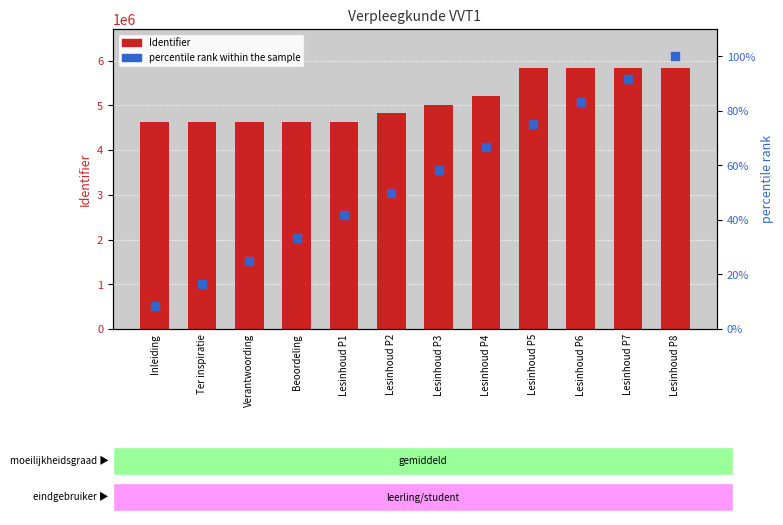

Is the value of percentile rank within the sample at Lesinhoud P7 greater than the value of Identifier at Lesinhoud P8?

No